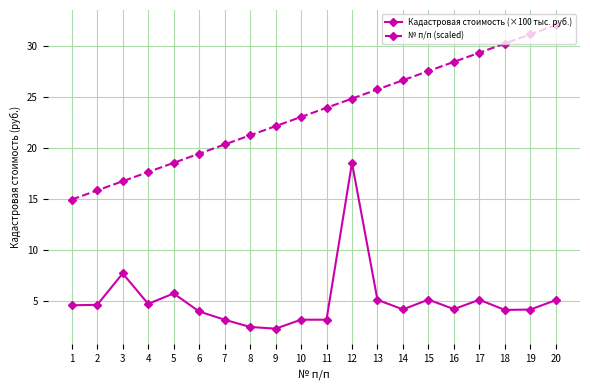

Where is № п/п (scaled) nearest to the value 23?

10